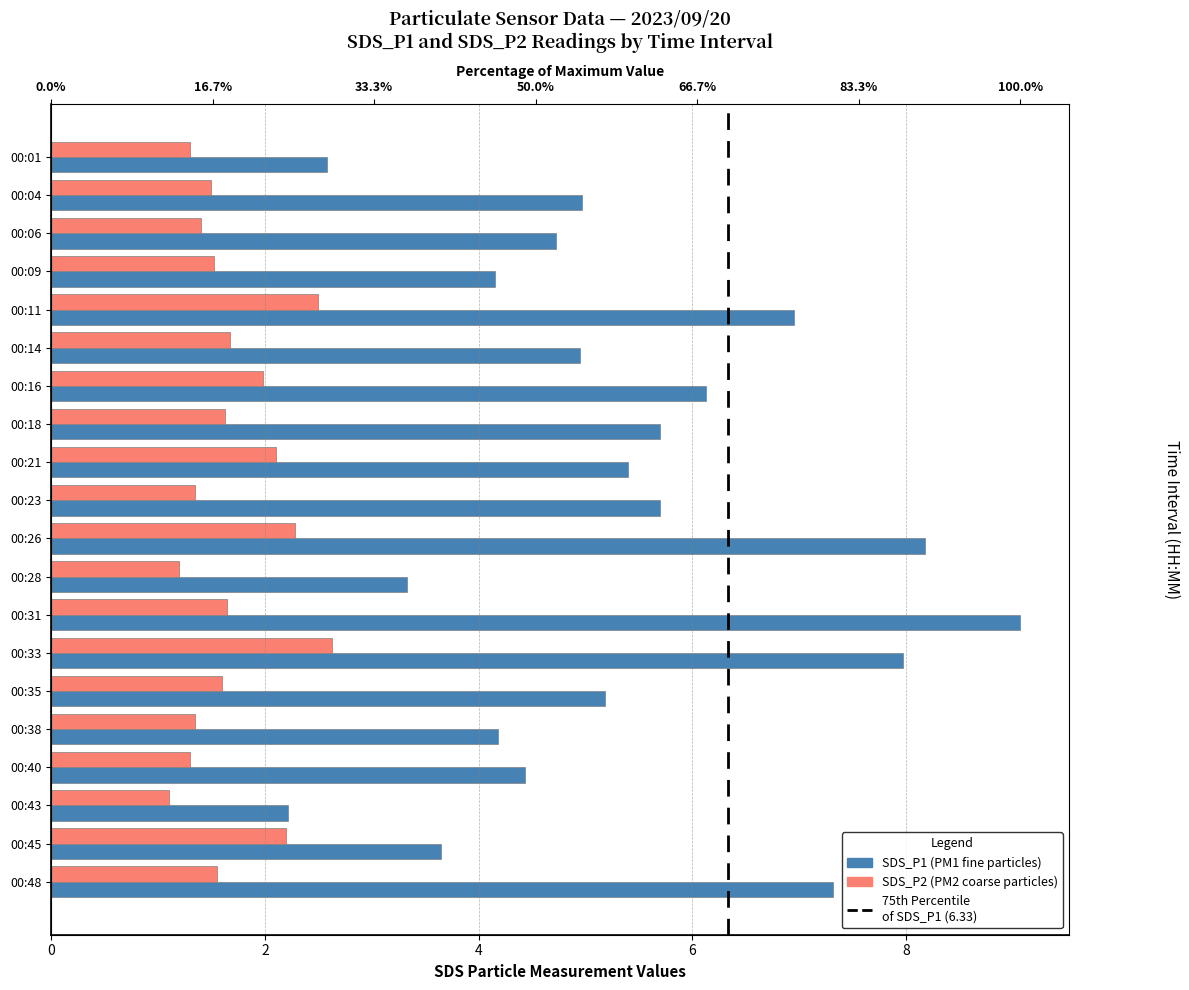

List the series in order of their peak value, lowest first.

SDS_P2, SDS_P1